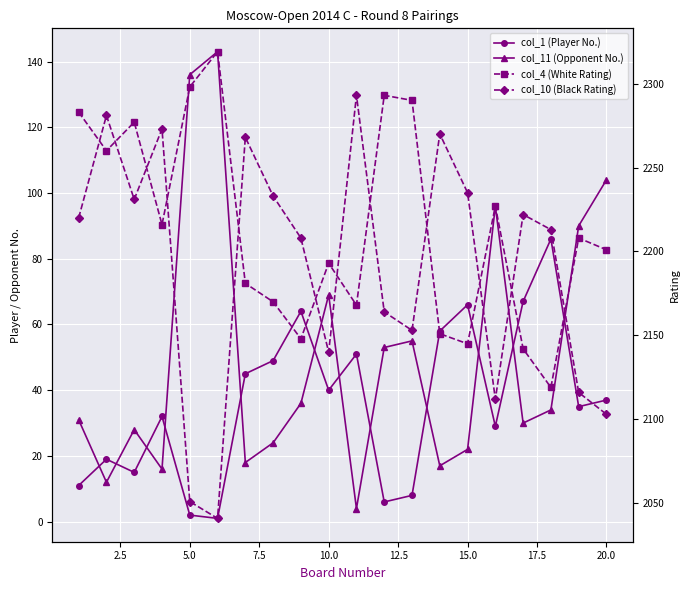

What is the sum of all col_10 (Black Rating) values?

43827